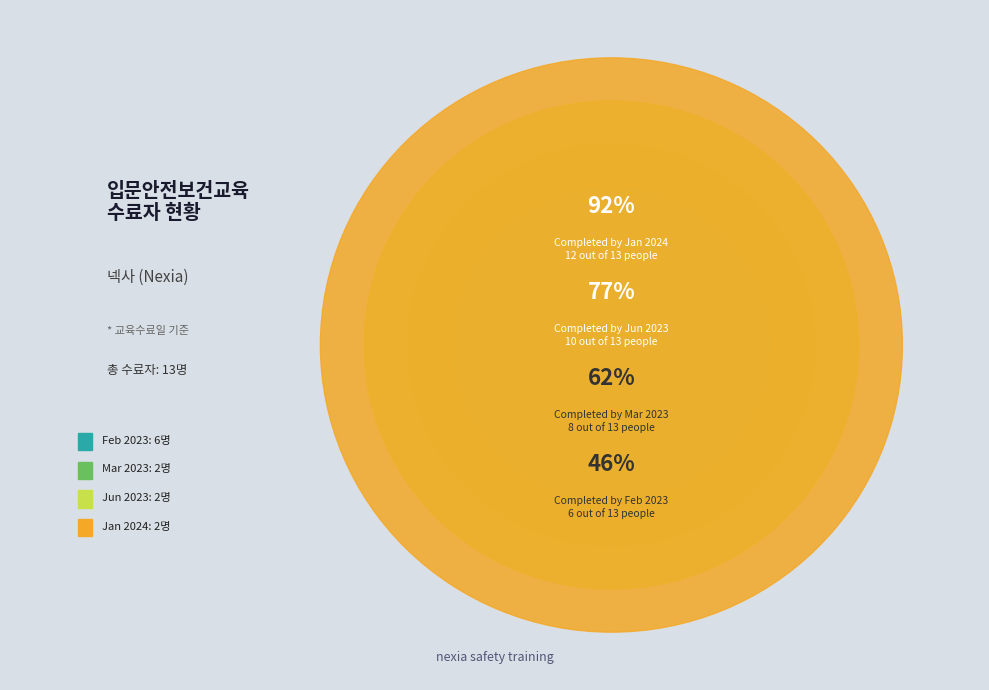

To the nearest percent, what portion does 2024-01 represent?

15%